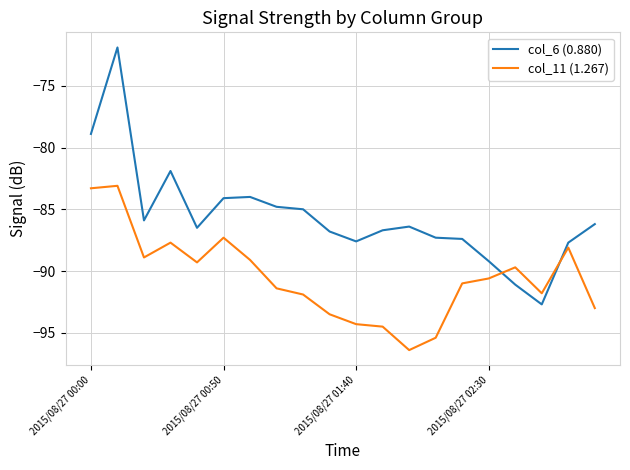

What is the difference between the maximum and minimum values in the col_6 (0.880) series?

20.8